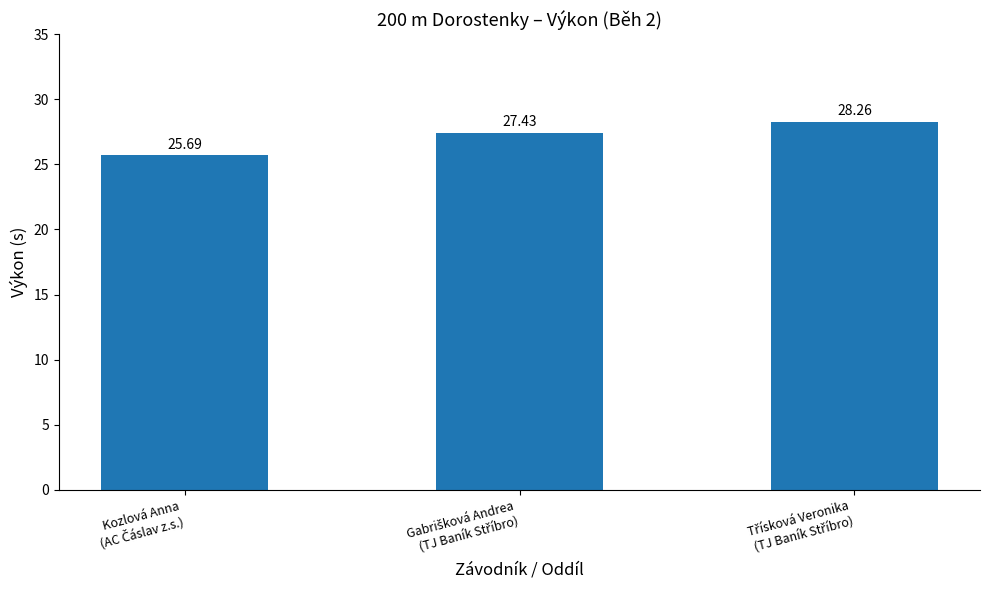

What is the sum of all values?

81.4